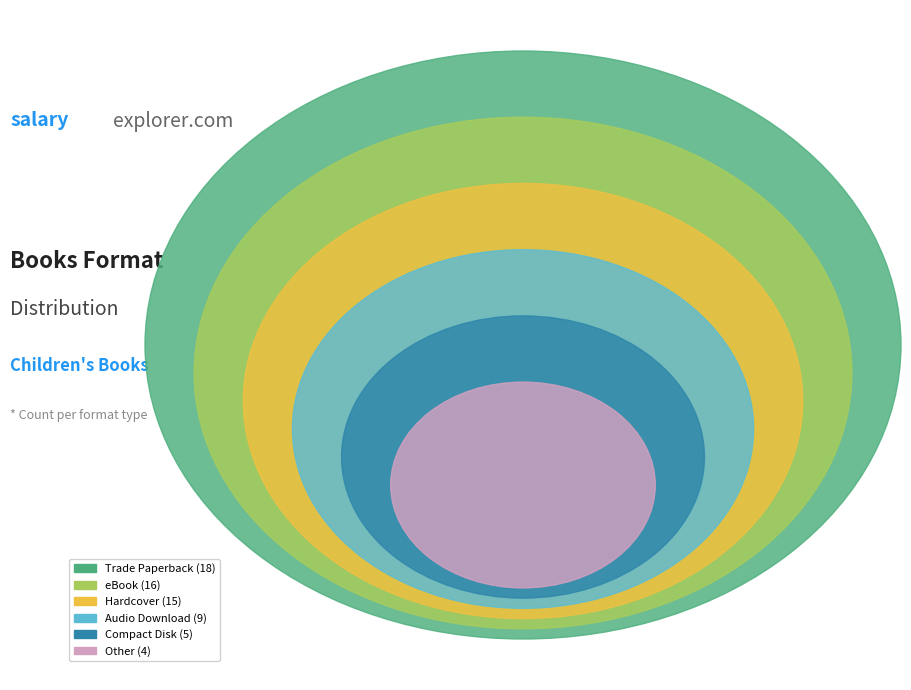

To the nearest percent, what portion does Compact Disk represent?

7%